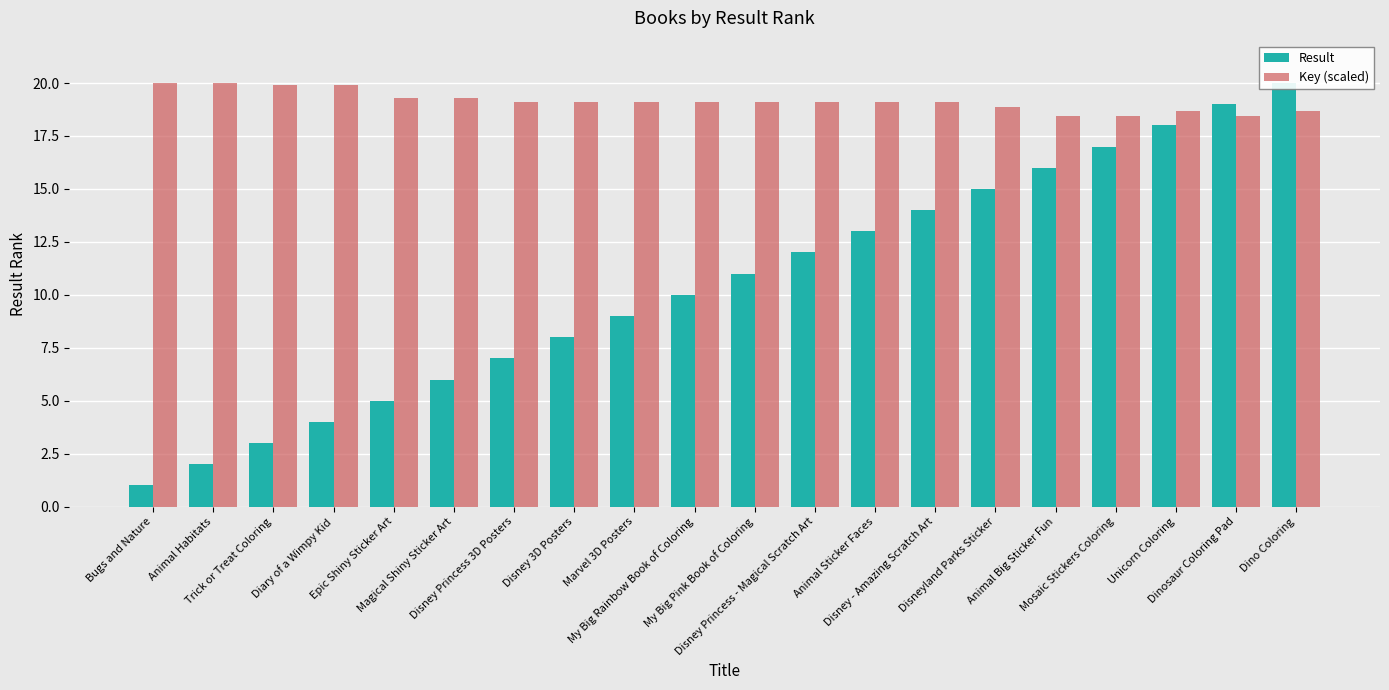

Which series has the largest total across all categories?

Key (scaled)